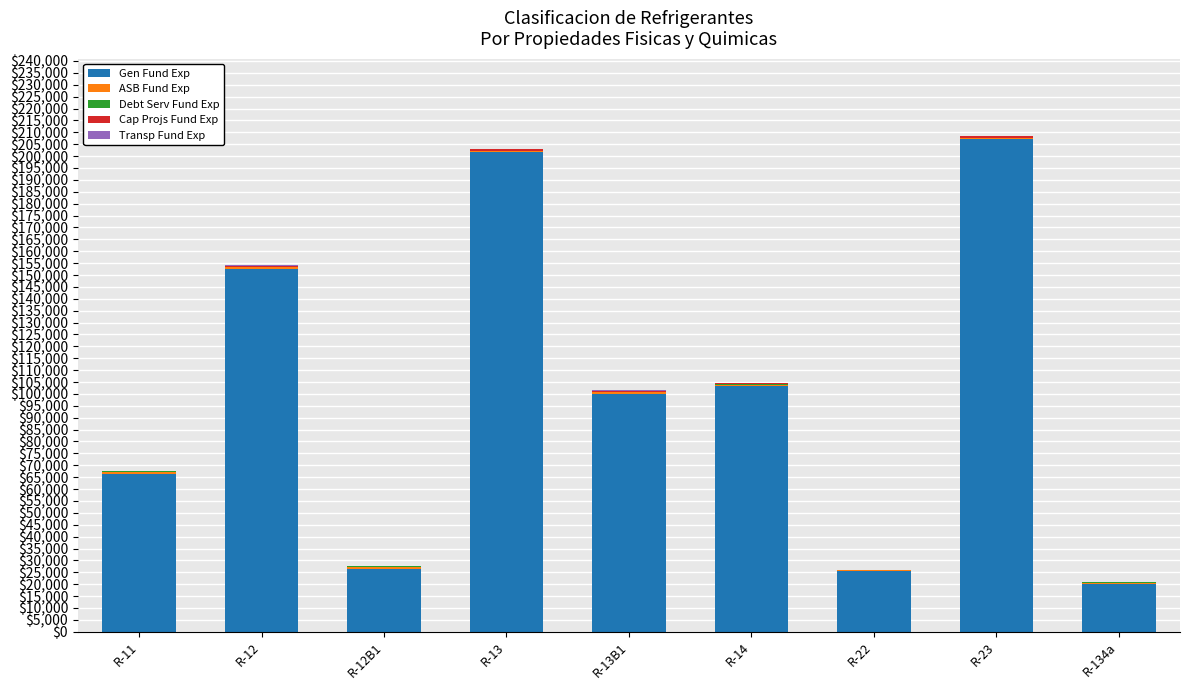

Which category has the highest value in the Gen Fund Exp series?

R-23